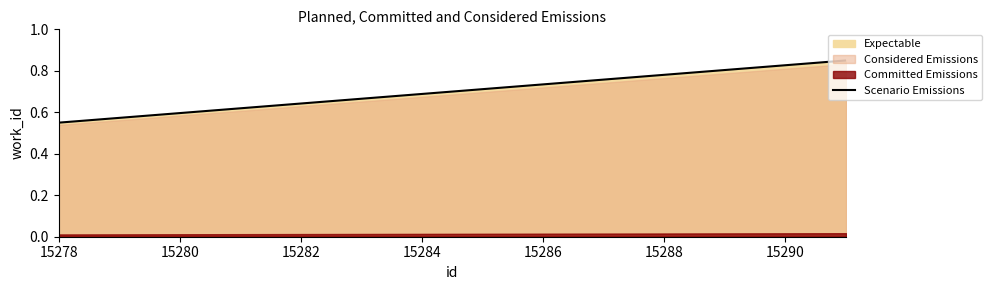

What is the smallest value displayed?

0.6